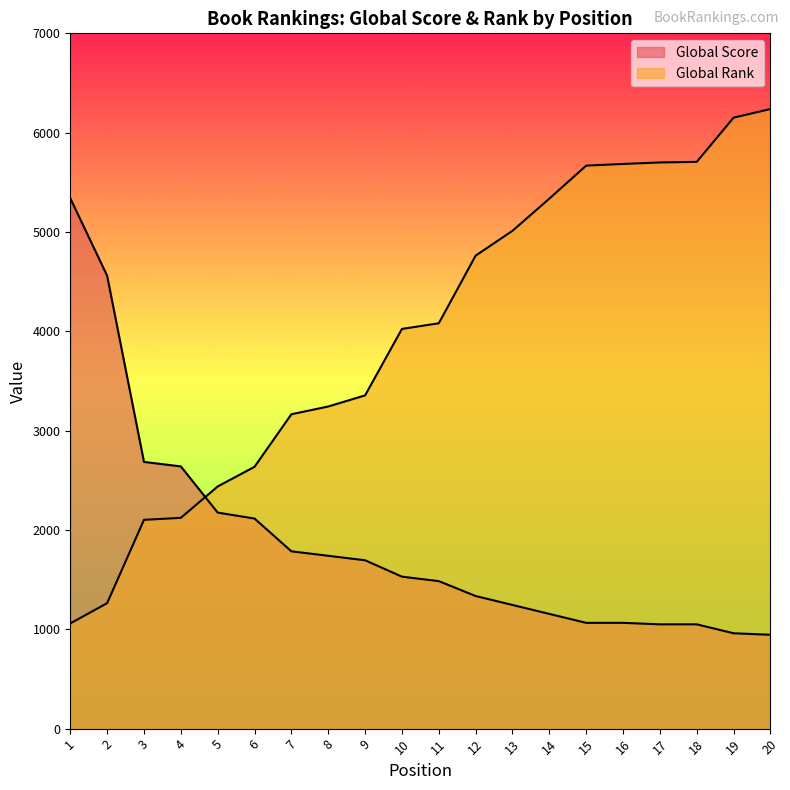

At which label does Global Rank (normalized) reach its peak?

20